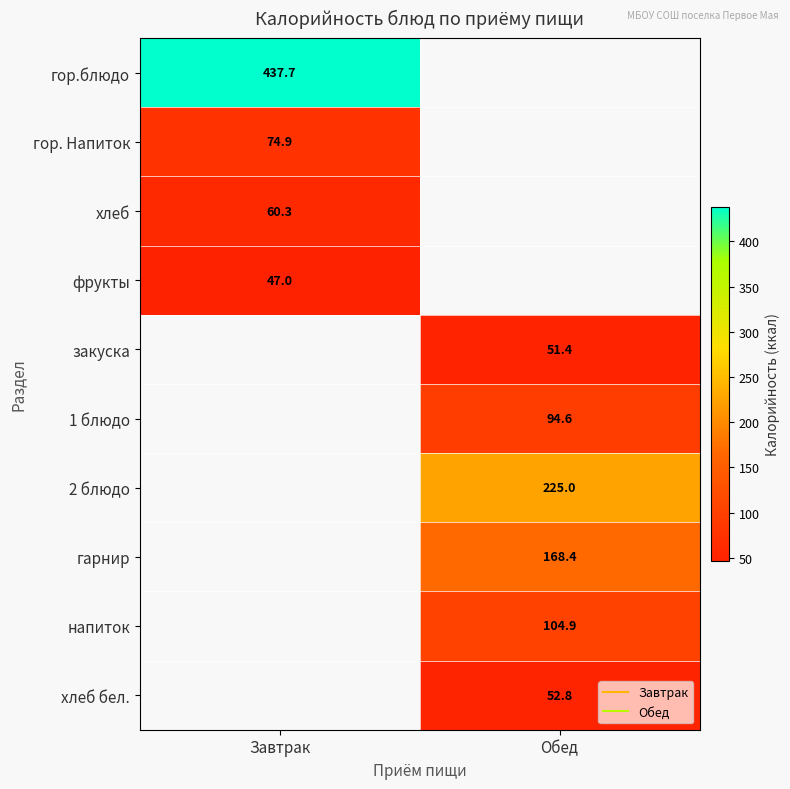

The value of 1 блюдо at Обед is 94.6. True or false?

True